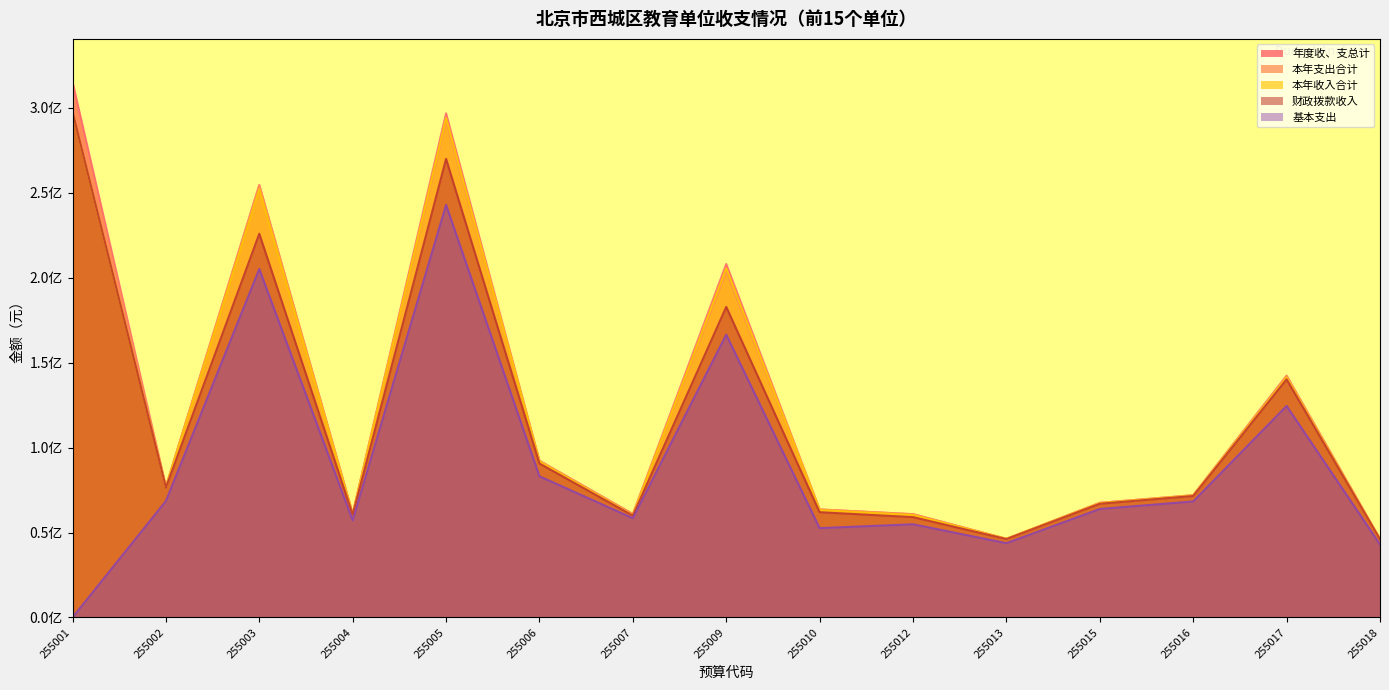

True or false: 本年支出合计 and 基本支出 cross at least once.

False